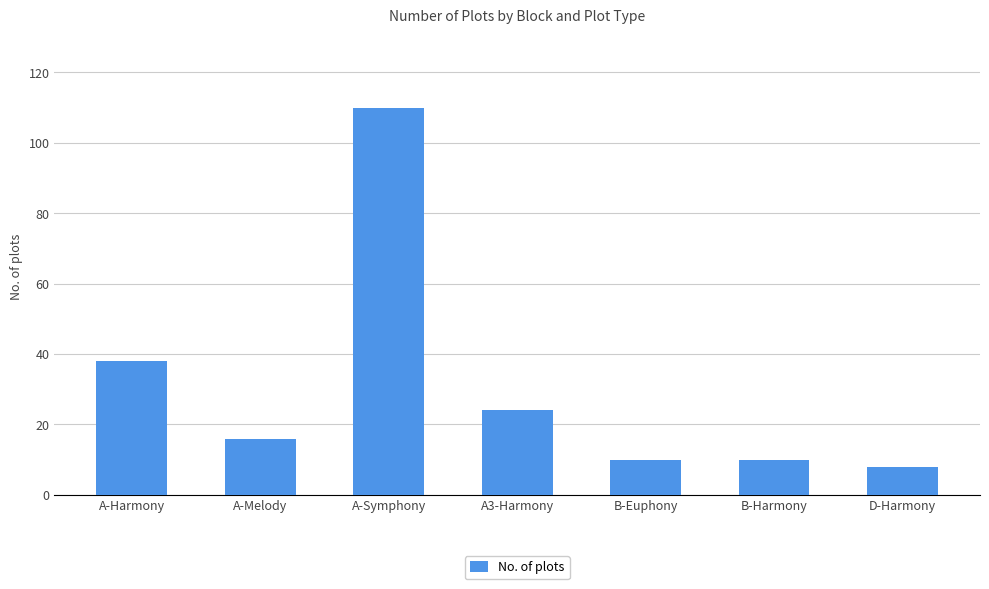

What is the sum of the values at A3-Harmony and A-Melody?

40